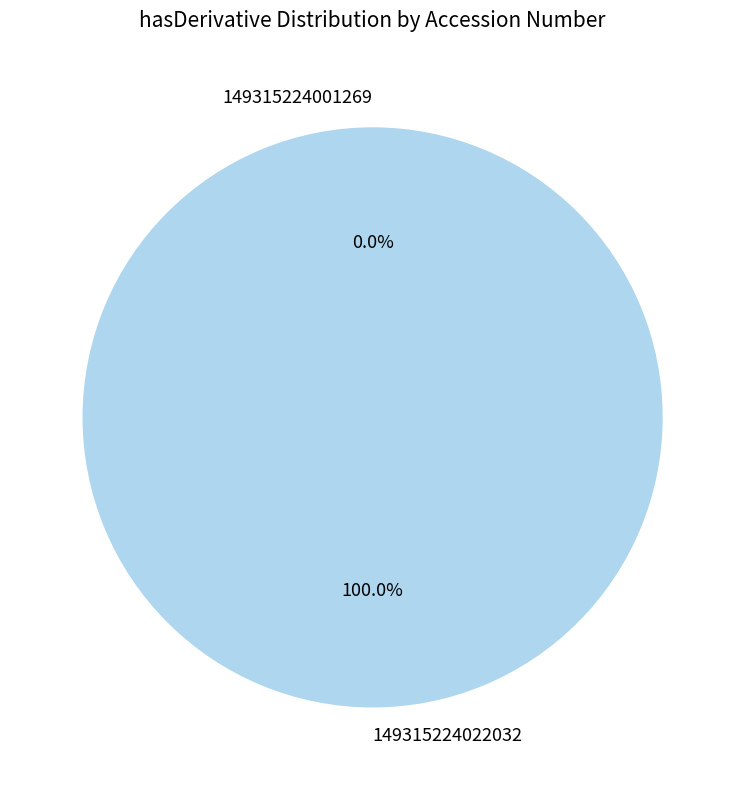

The 149315224001269 slice represents 0% of the pie. True or false?

True